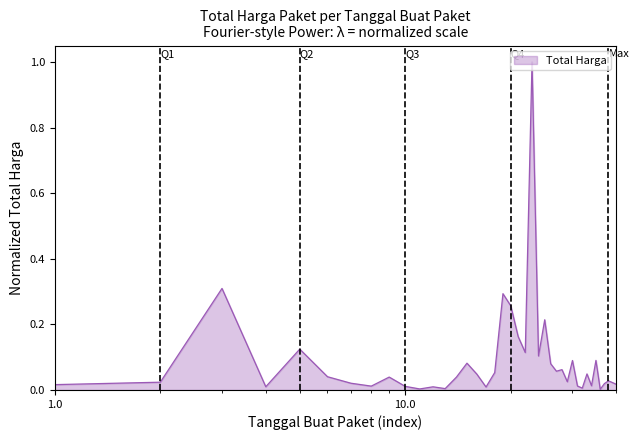

What is the difference between the maximum and second lowest values?

1.0